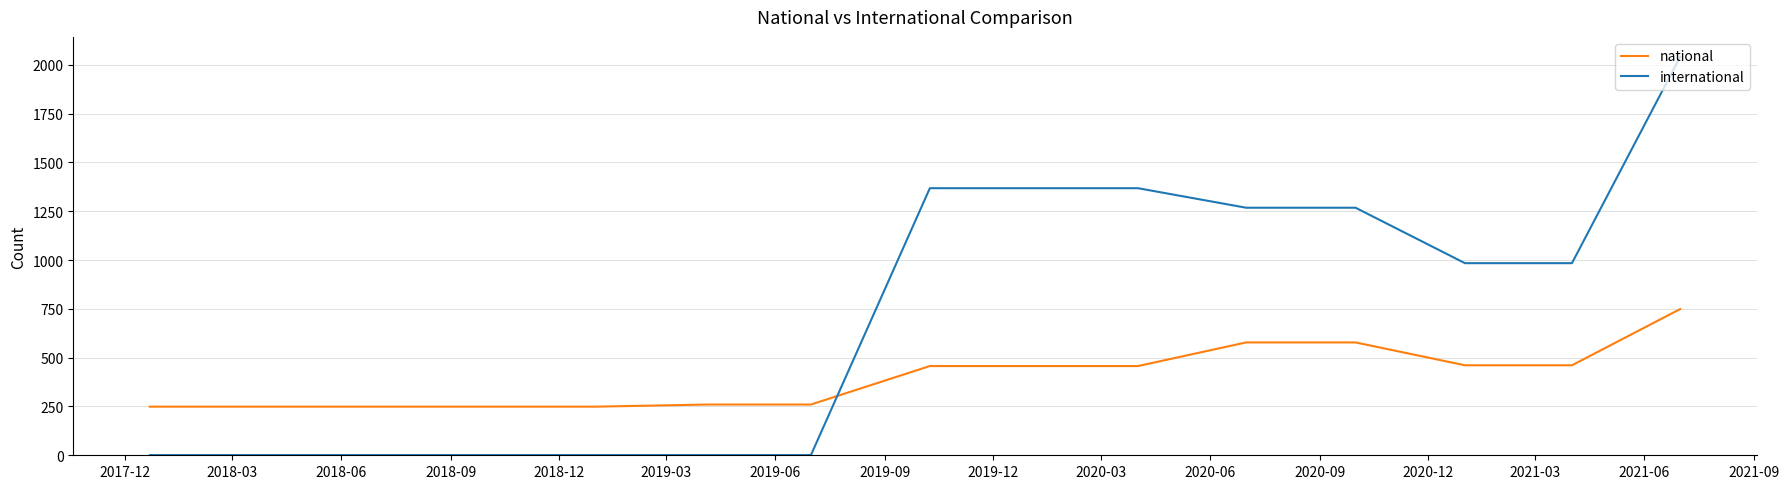

At how many categories does at least one series exceed 525?

8